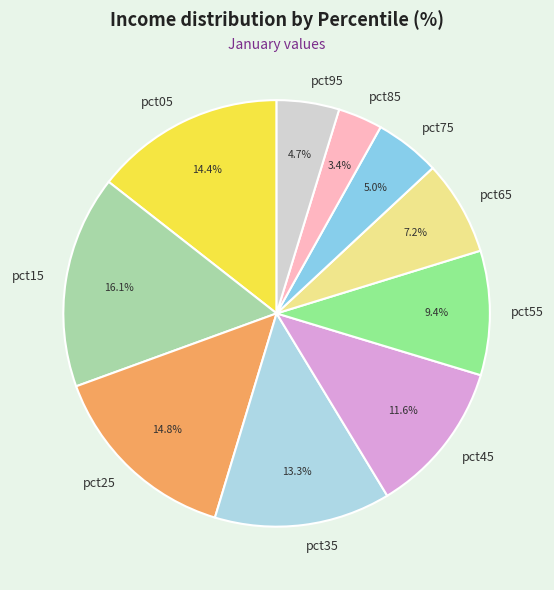

To the nearest percent, what percentage of the pie is pct65?

7%